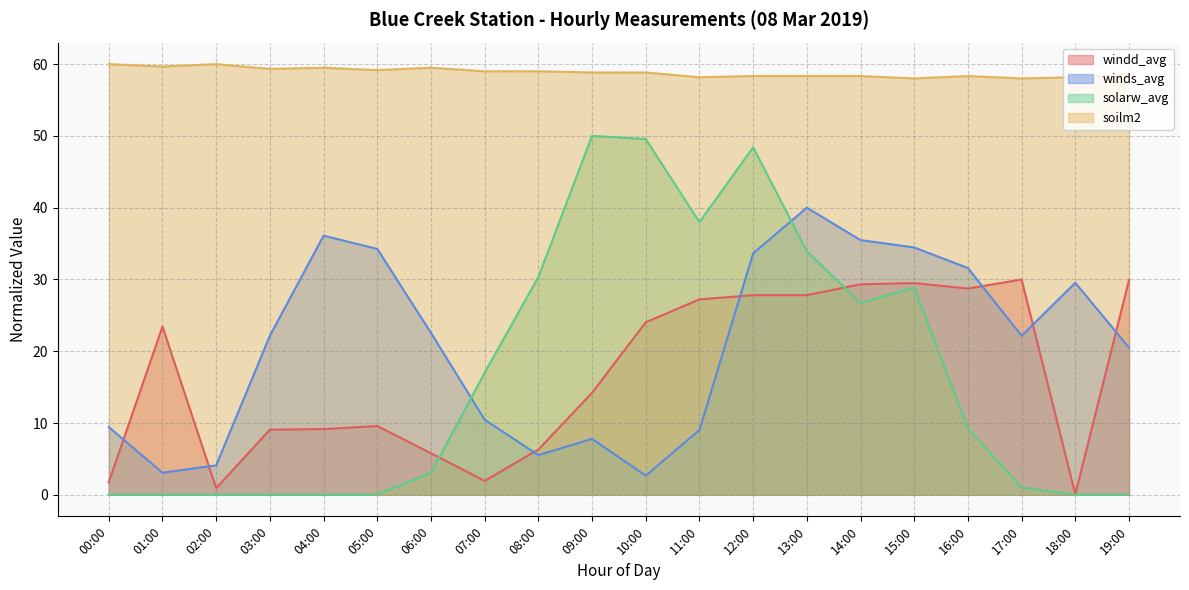

Which category has the highest value across all series?

00:00